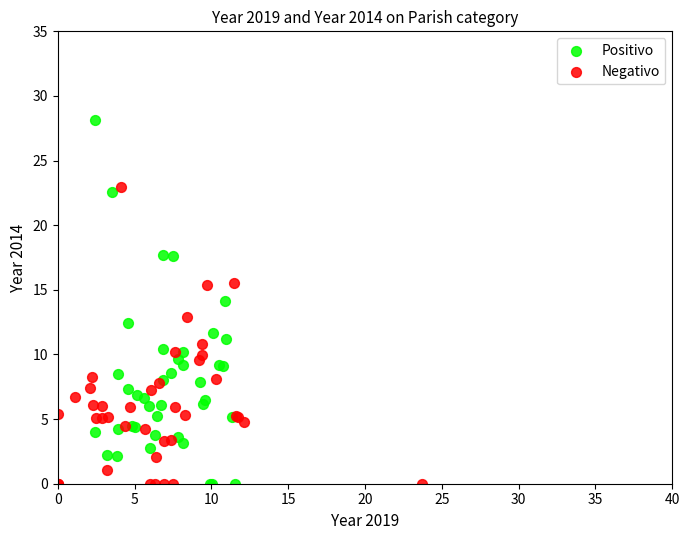

Which series contains the highest Y value?

Positivo